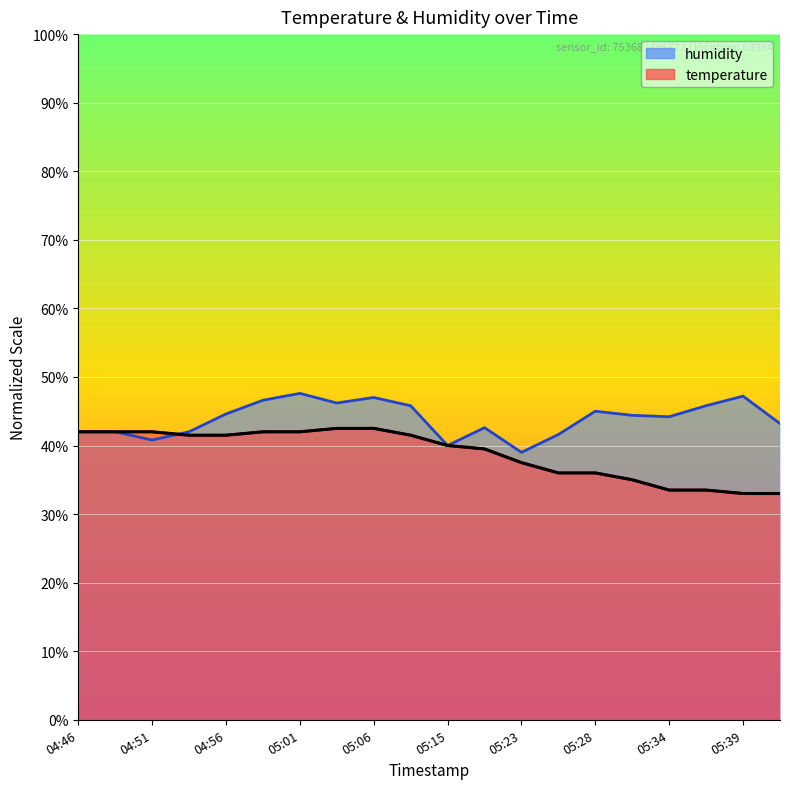

Which series has the widest spread of values?

temperature